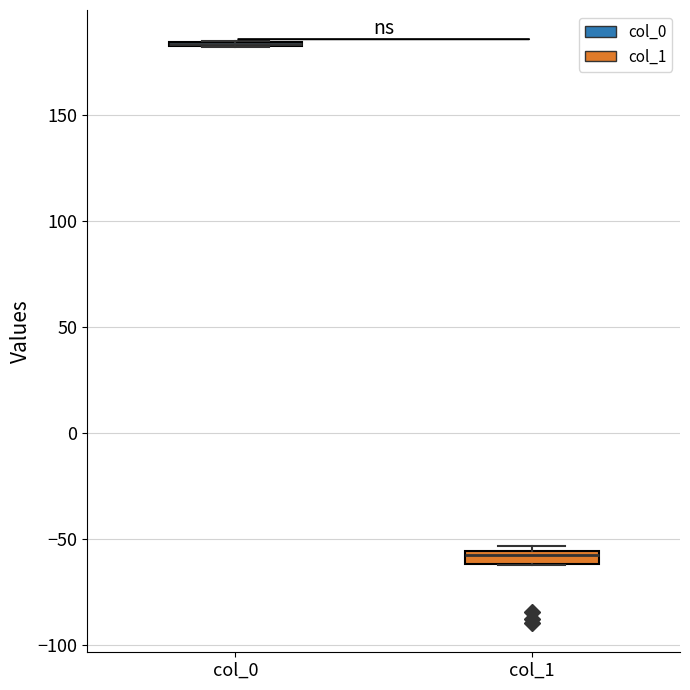

Where is the lower edge of the box for col_1 on the y-axis? The values are not printed on the chart, so give them approximately, as read against the axis.

-60